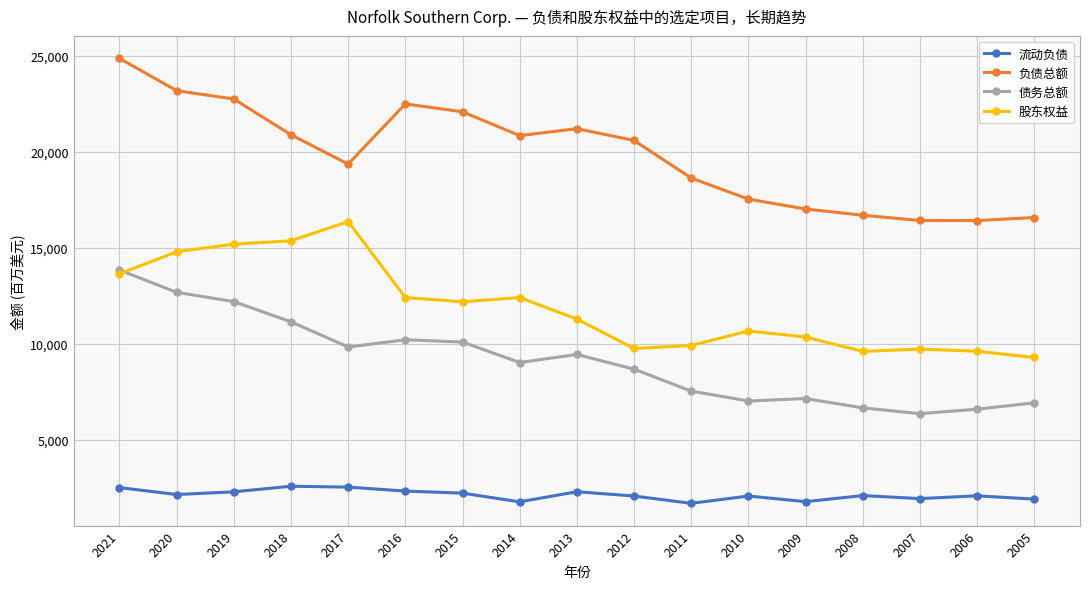

True or false: 流动负债 has more than 1 interior local peaks.

True